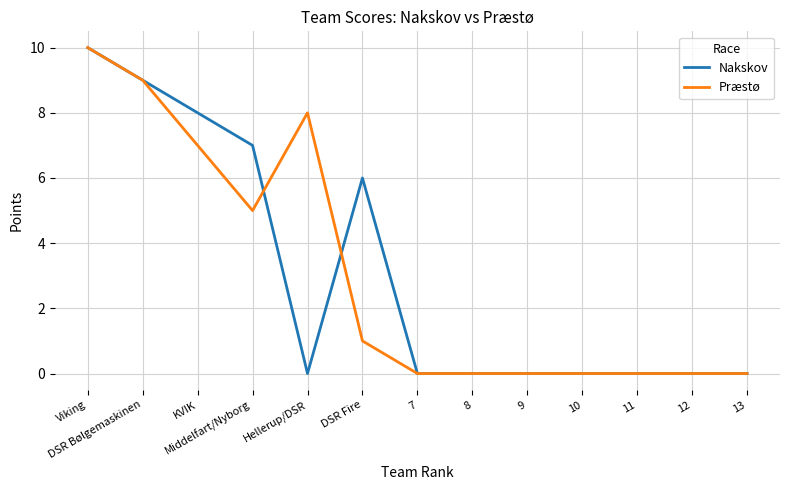

What is the highest value of the Præstø series?

10